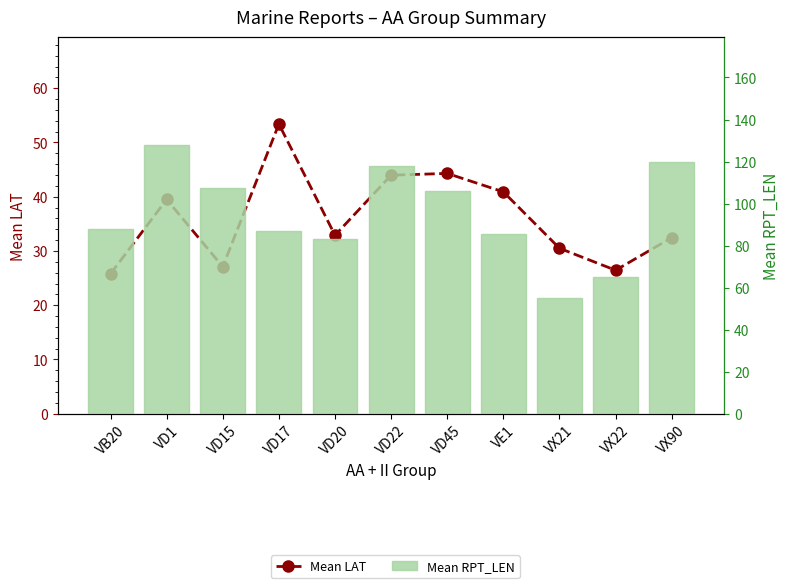

Which series has the largest total across all categories?

Mean RPT_LEN